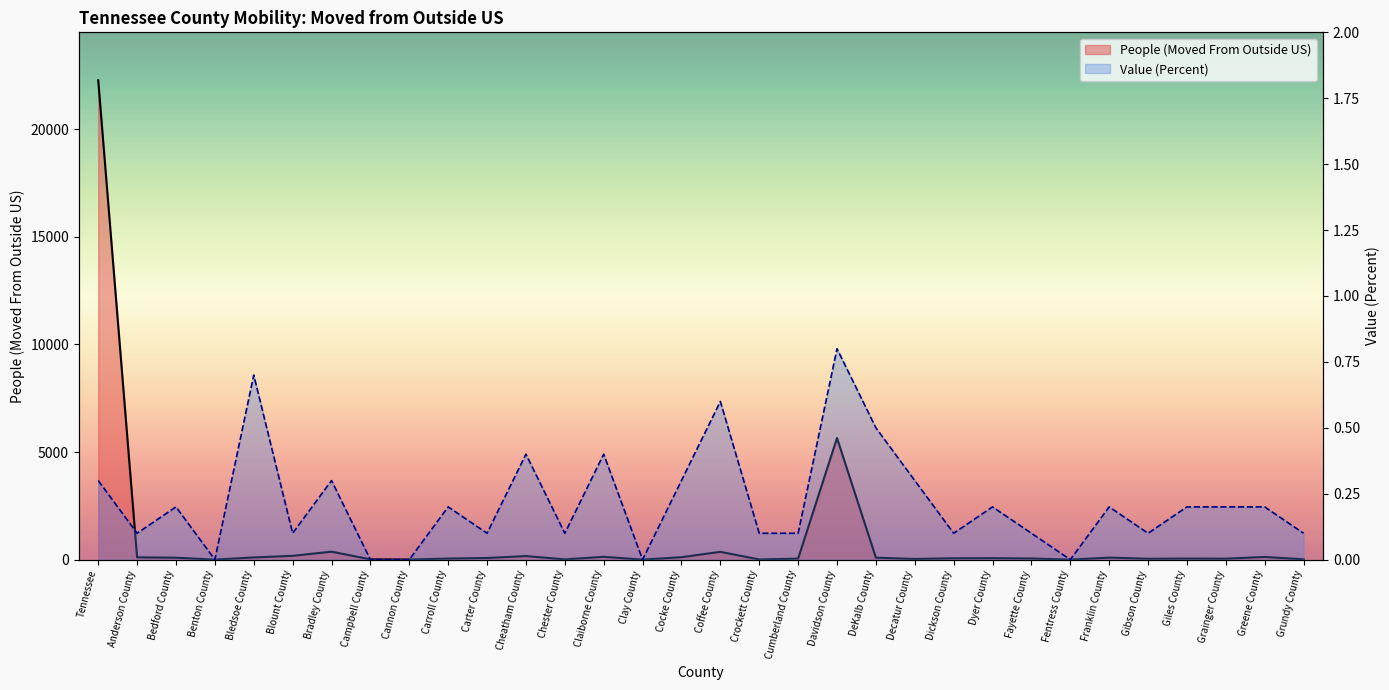

The People (Moved From Outside US) series shows 60.8 at Bledsoe County. True or false?

False